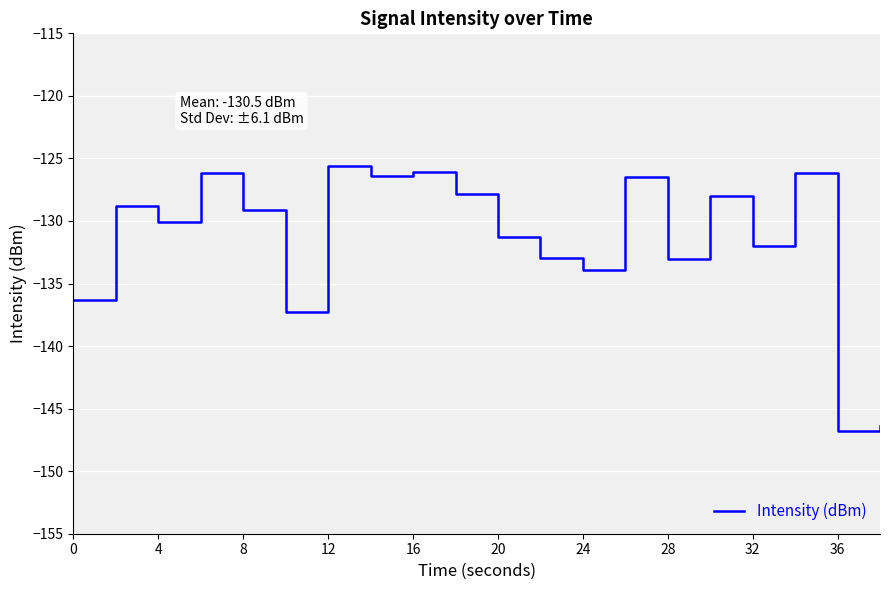

What is the greatest value displayed?

-125.6